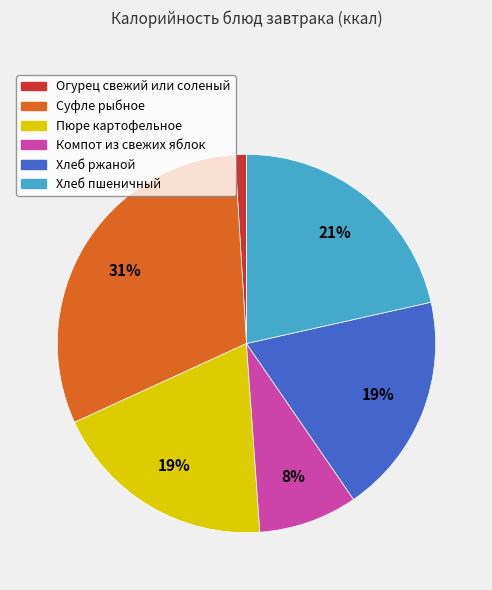

To the nearest percent, what is the difference between the largest and smallest slice percentages?

30%